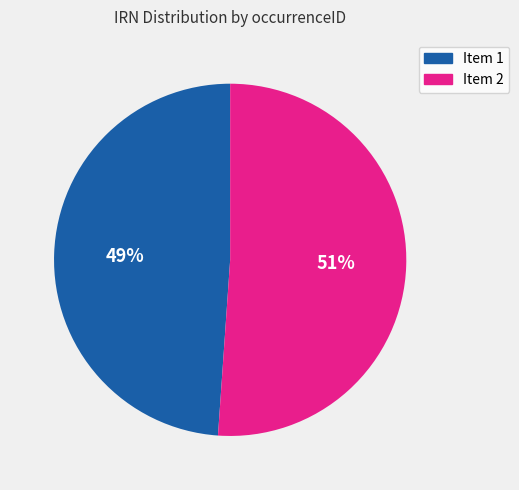

What is the ratio of the value at Item 1 to the value at Item 2?

1.0